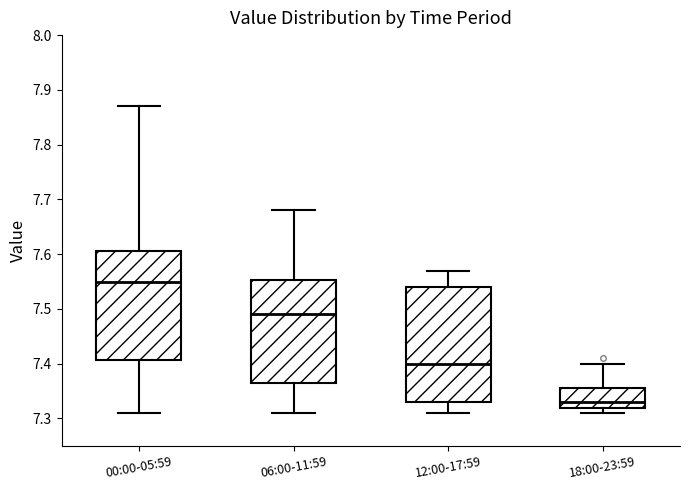

Where is the lower edge of the box for 18:00-23:59 on the y-axis? The values are not printed on the chart, so give them approximately, as read against the axis.

7.32